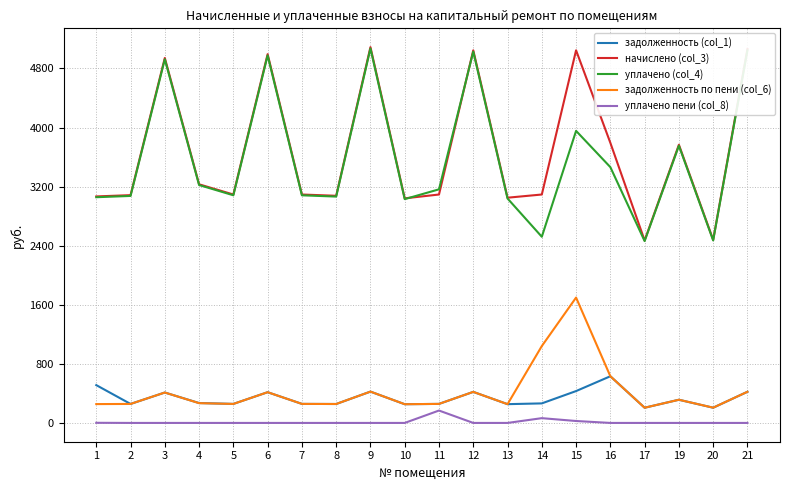

What is the highest value of the начислено (col_3) series?

5089.0